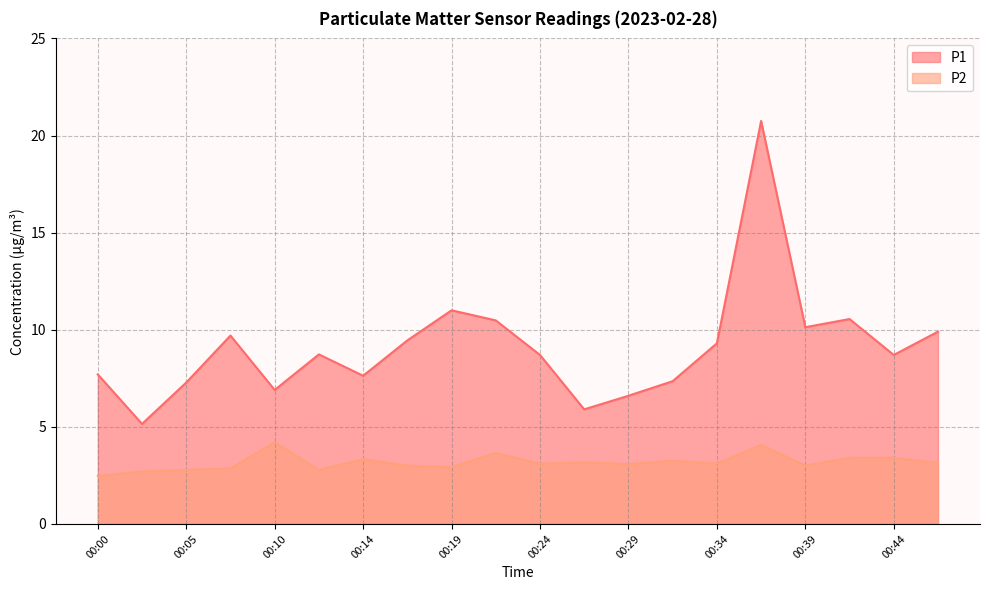

True or false: P1 and P2 cross at least once.

False